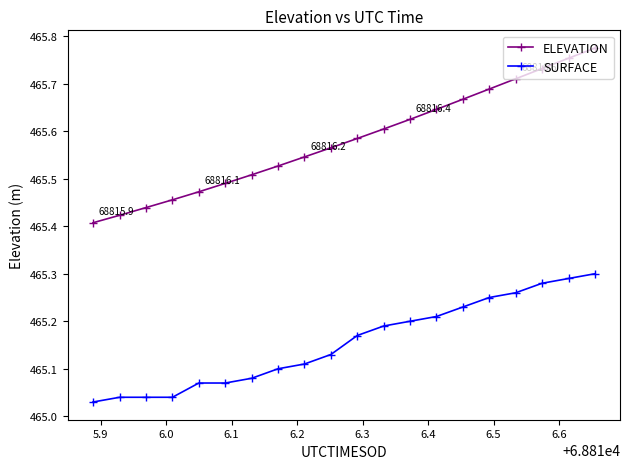

List the series in order of their peak value, lowest first.

SURFACE, ELEVATION